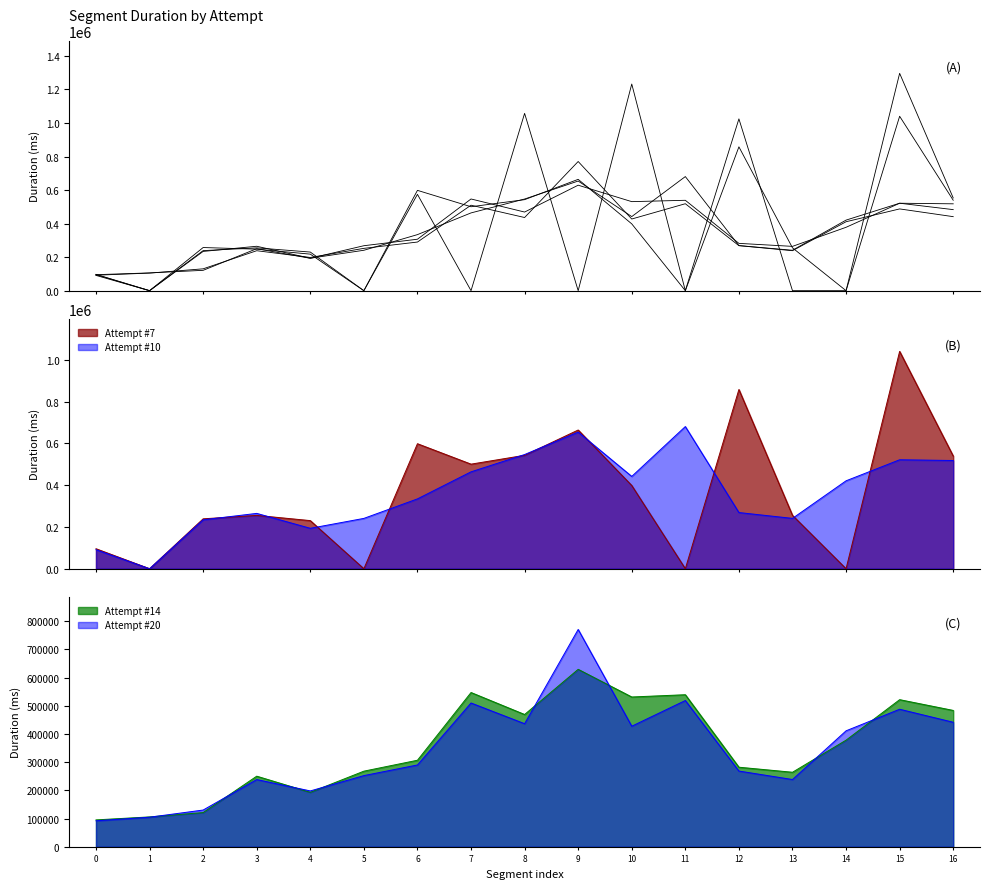

Where does the Attempt #7 series first go above 255439?

6